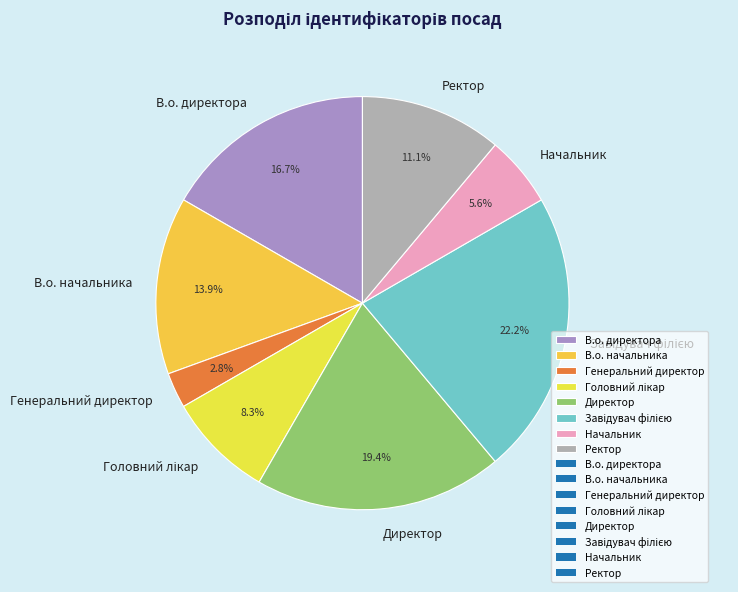

Which has a higher value, Начальник or Ректор?

Ректор